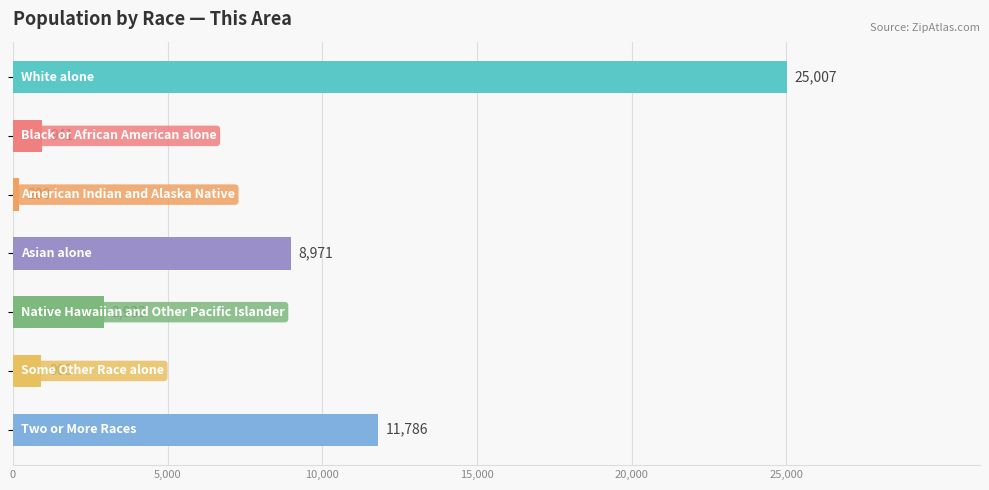

What is the difference between the maximum and minimum values?

24807